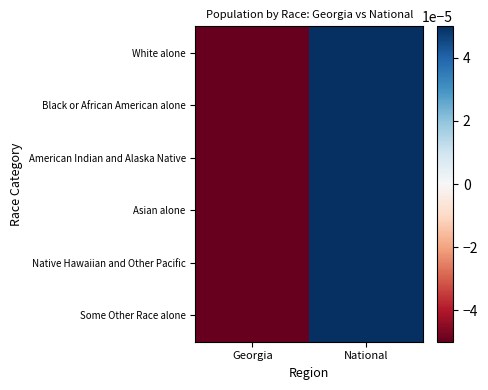

At how many categories does at least one series exceed 0?

1